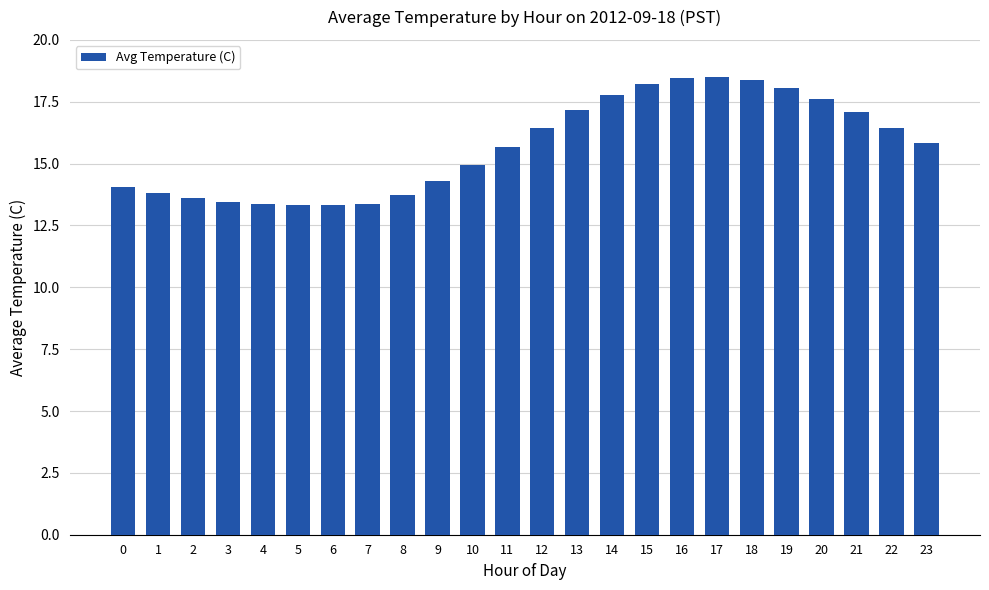

The value at 10 is 24.4. True or false?

False